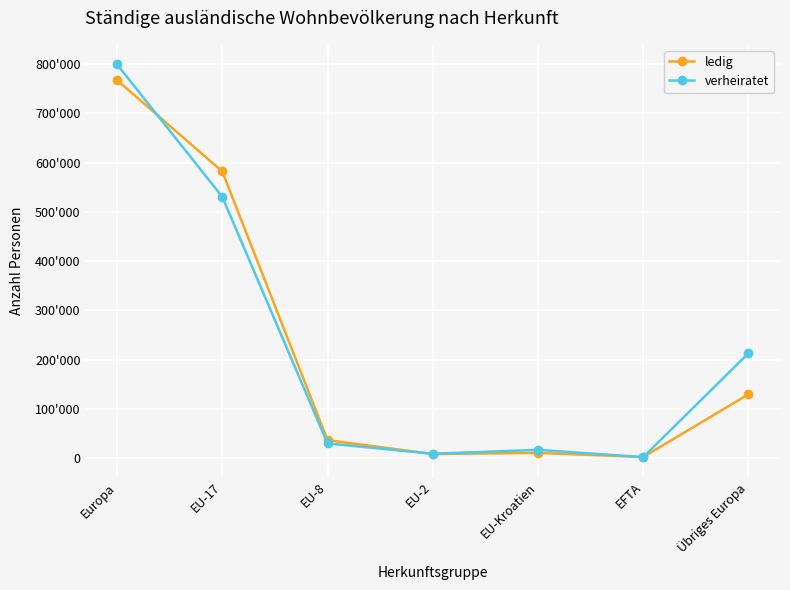

Where is the first local minimum for verheiratet?

EU-2